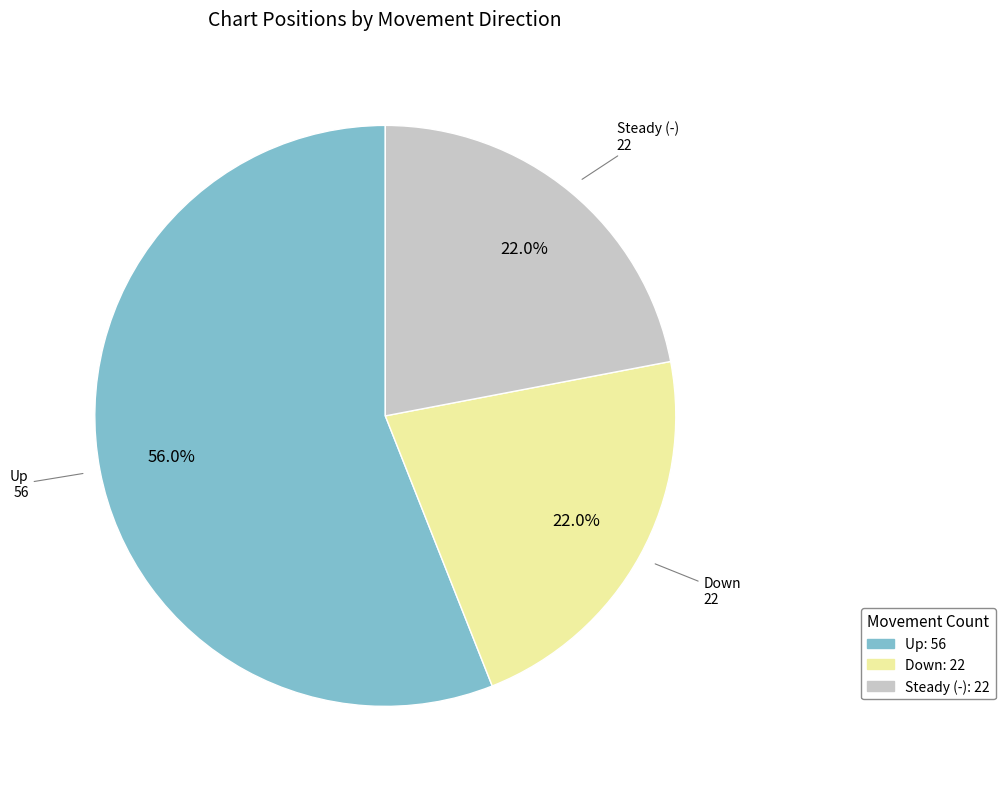

Is the sum of Up: 56 and Steady (-): 22 greater than half?

Yes